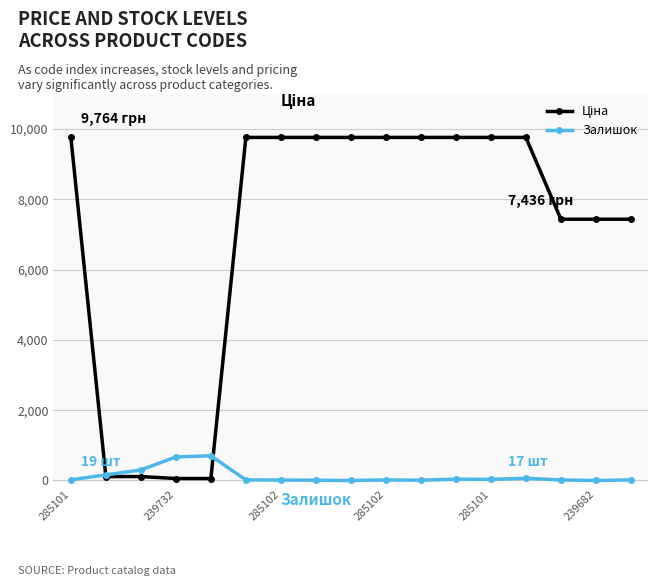

At how many categories does at least one series exceed 484?

15